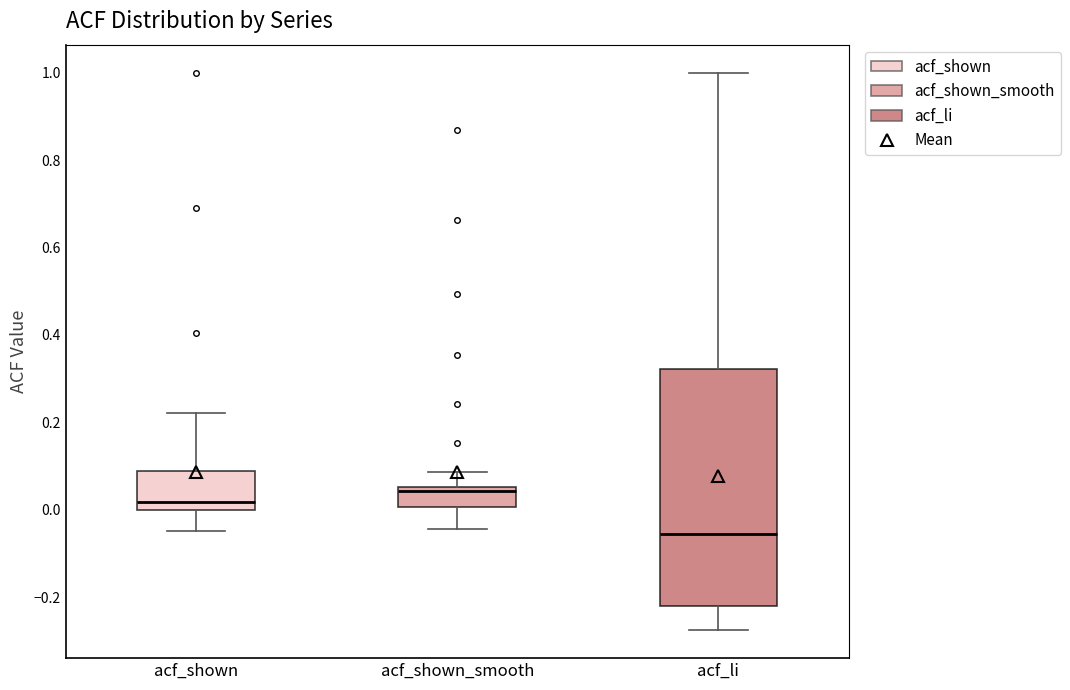

Where does the median line of the box for acf_shown sit on the y-axis? The values are not printed on the chart, so give them approximately, as read against the axis.

0.02